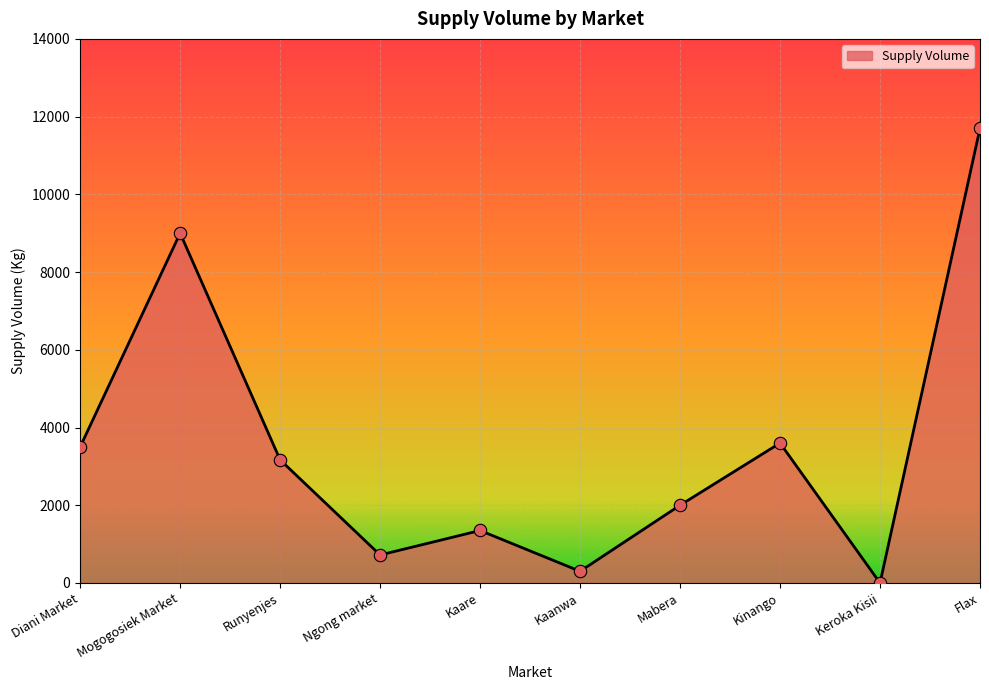

What is the change in value from Mogogosiek Market to Keroka Kisii?

-9000